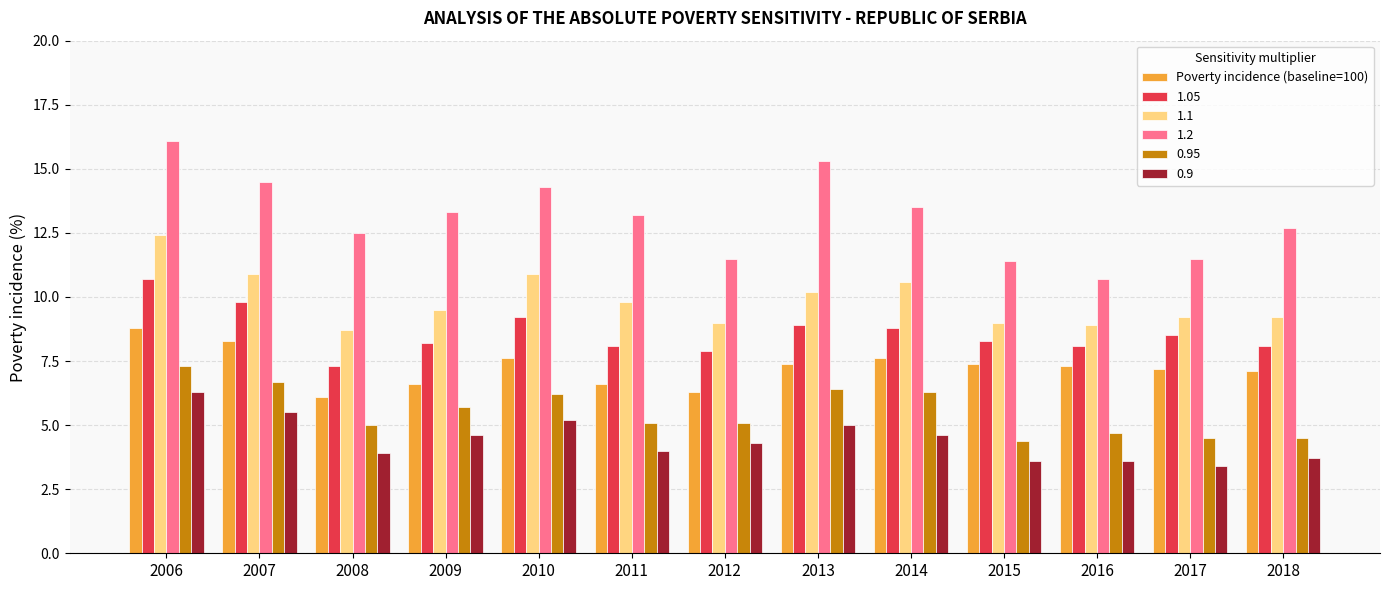

What is the difference between the highest and lowest values at 2013?

10.3